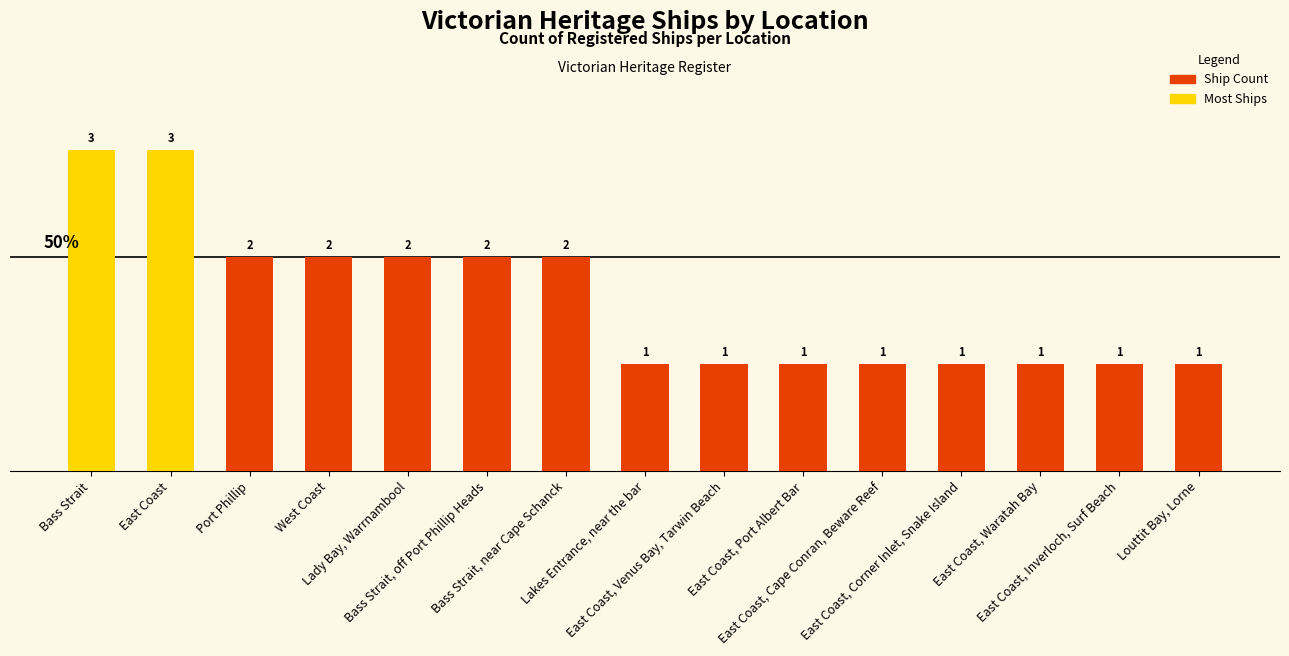

What is the difference between the maximum and second lowest values?

2